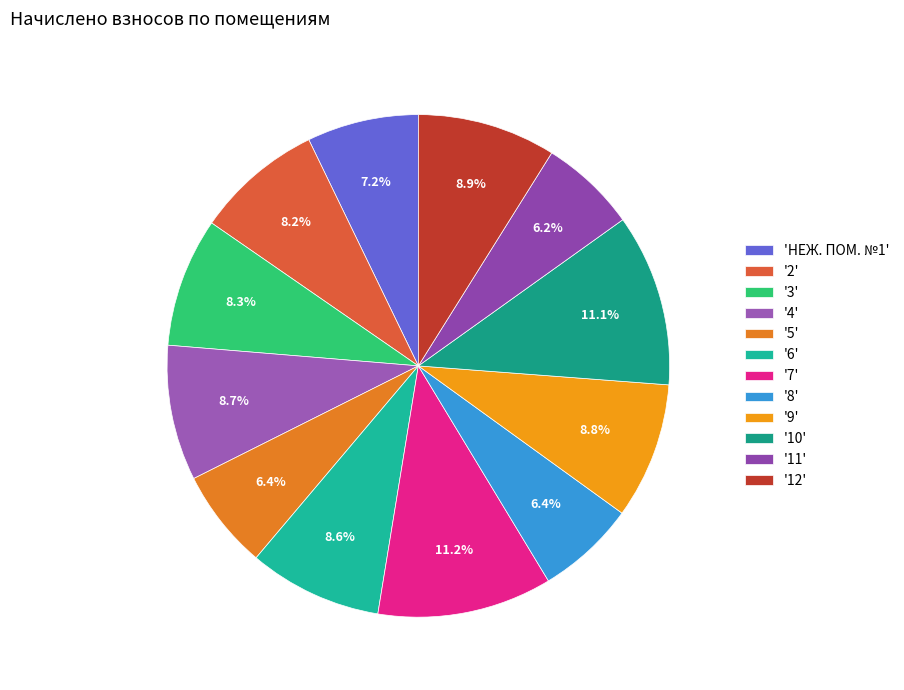

Count the number of slices in the pie.

12